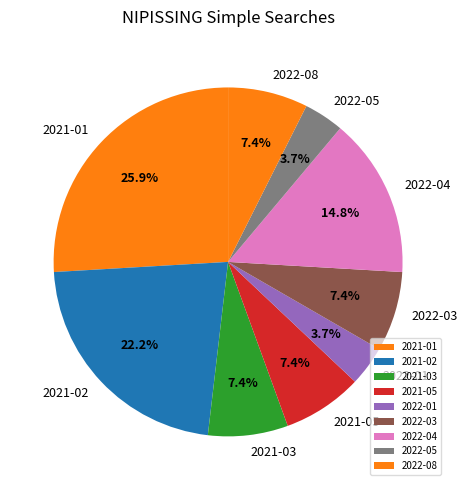

Which slice is the largest?

2021-01